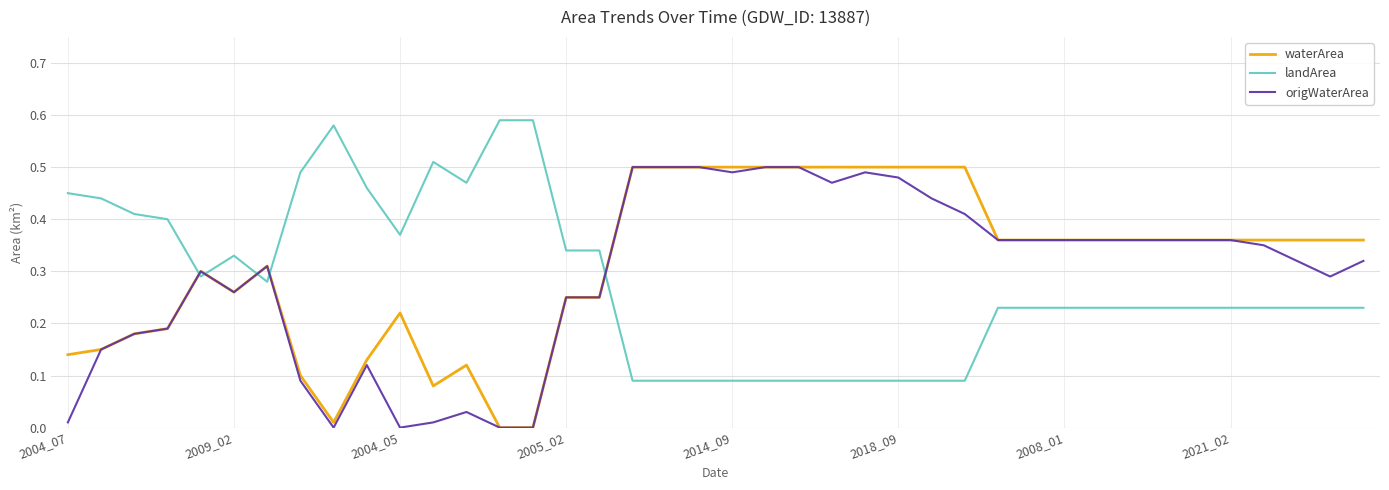

True or false: landArea and waterArea cross at least once.

True